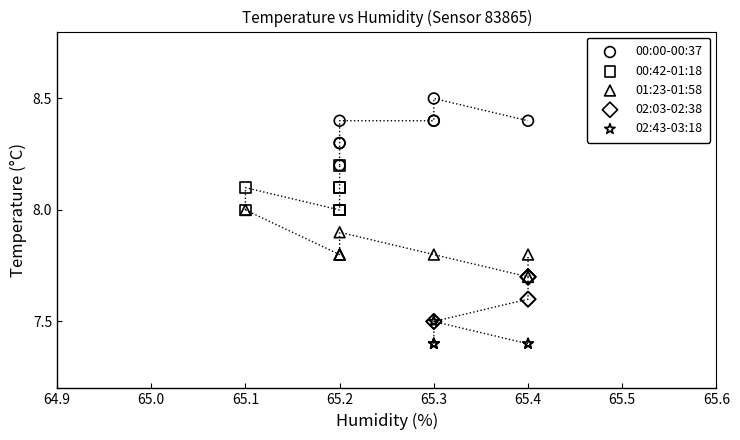

Which series reaches the maximum Y coordinate?

00:00-00:37